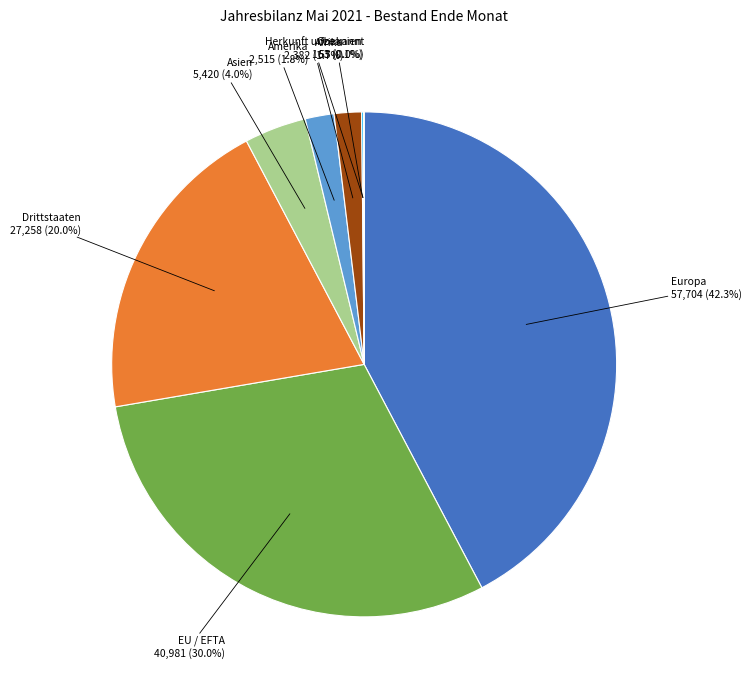

Combined, what portion of the pie is Asien and EU / EFTA?

34.0%